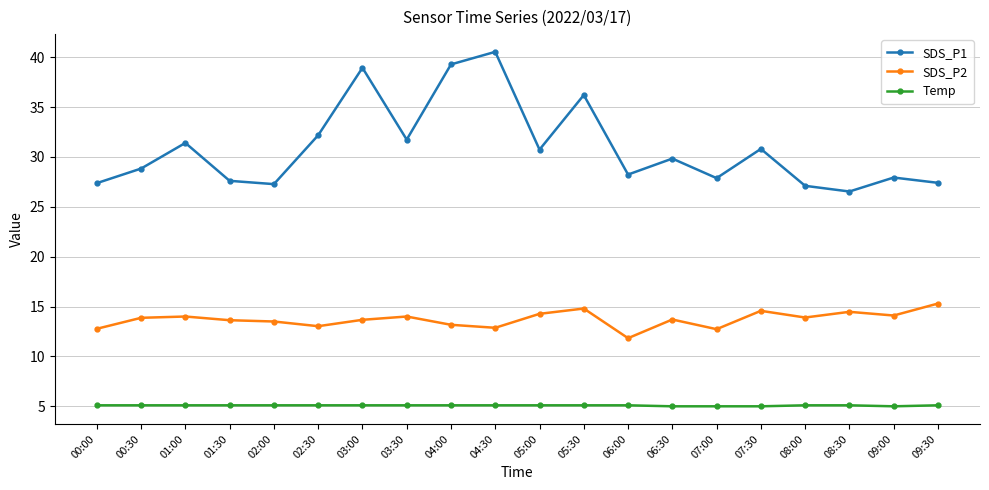

Which label corresponds to the largest value in the chart?

04:30